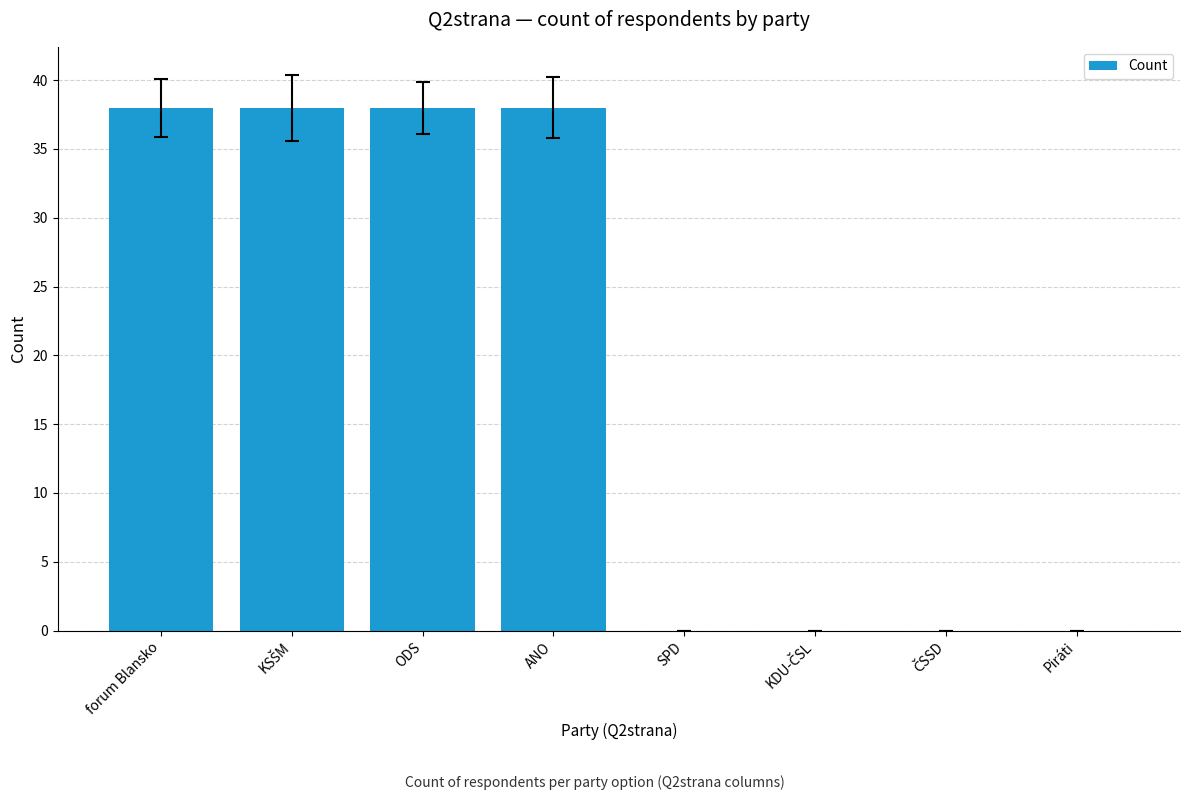

Is it true that the value at SPD is 0?

True